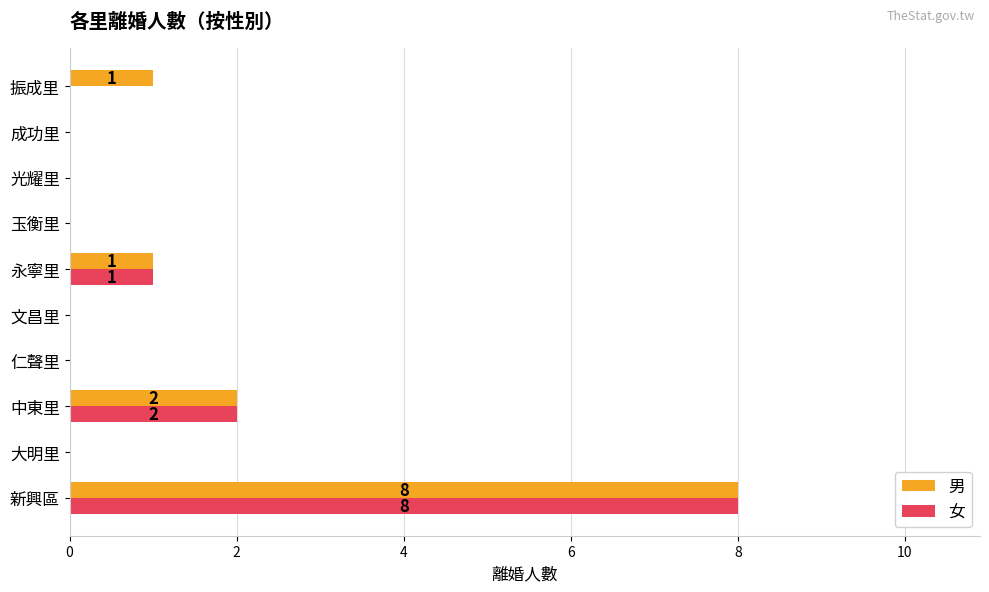

How many 男 values are between 0 and 1?

8